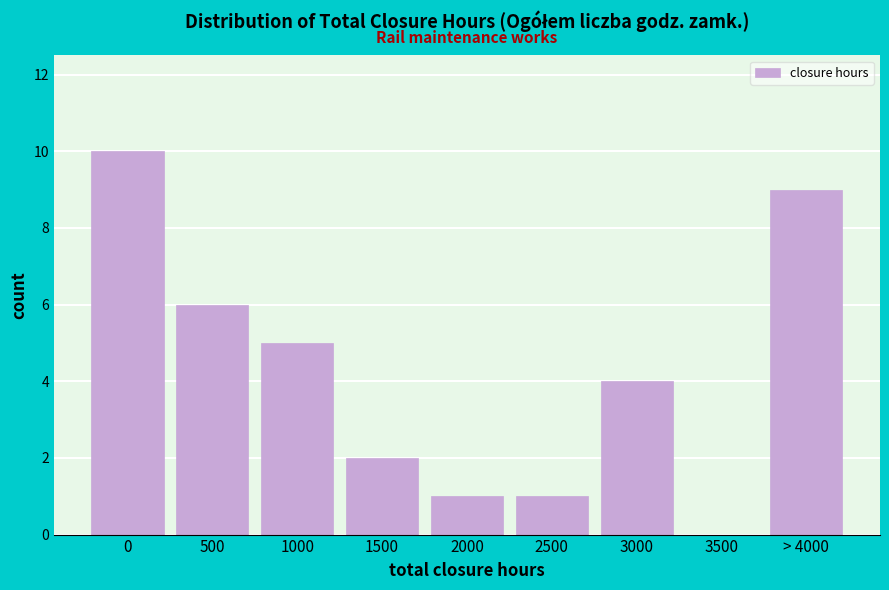

Reading left to right, list all the values displayed in this chart.

0=10	500=6	1000=5	1500=2	2000=1	2500=1	3000=4	3500=0	> 4000=9